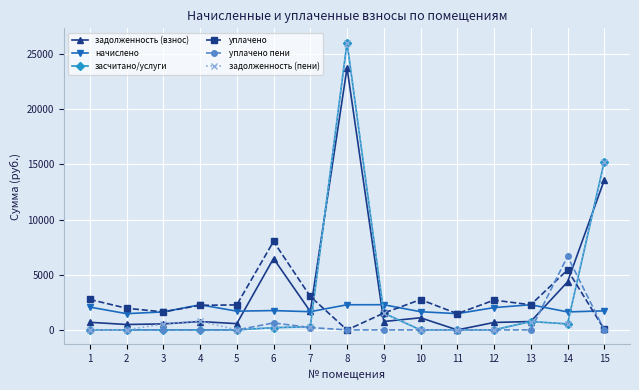

The value of задолженность (взнос) at 11 is 14310.4. True or false?

False